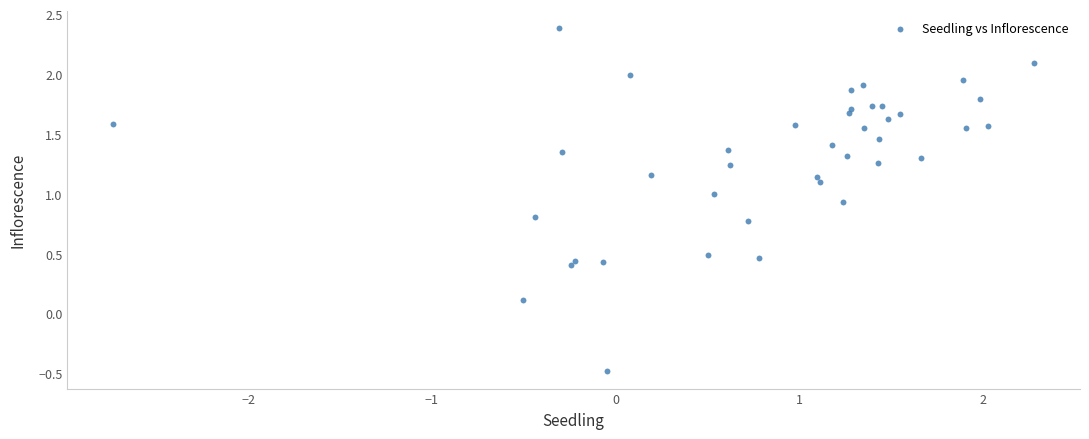

What is the range of Y values (max minus min)?

2.9